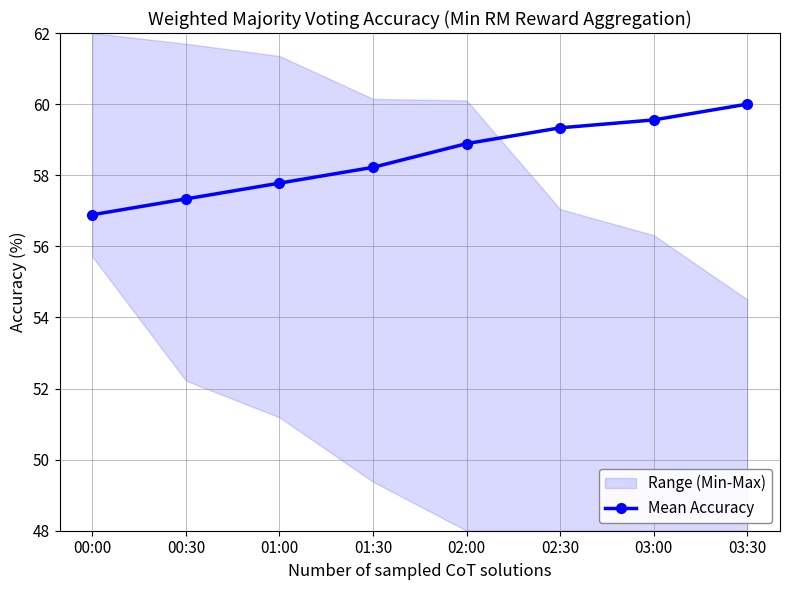

What is the change in value from 01:30 to 02:00?

+0.7